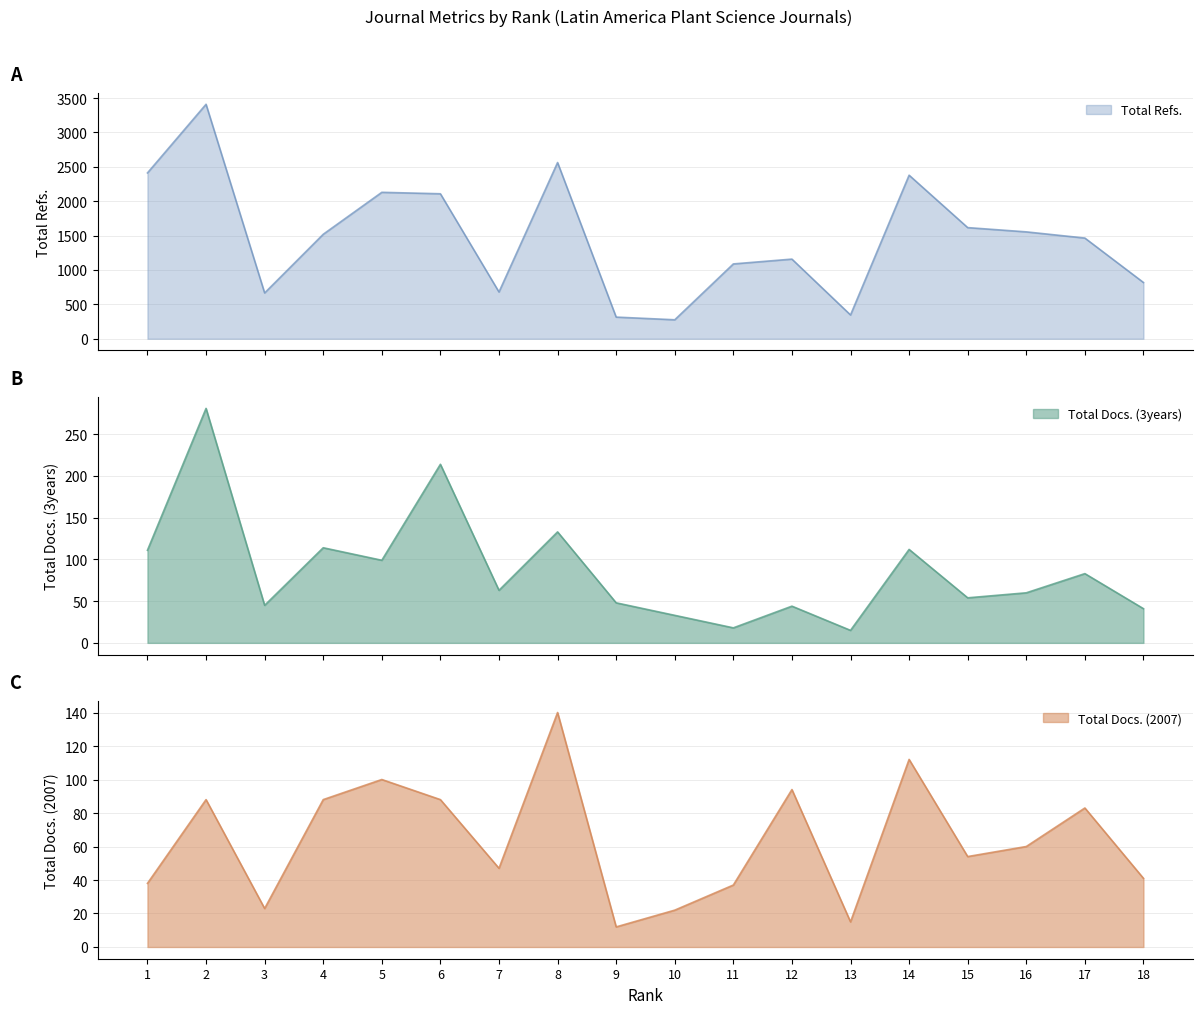

At which category does Total Refs. reach its first local valley?

3